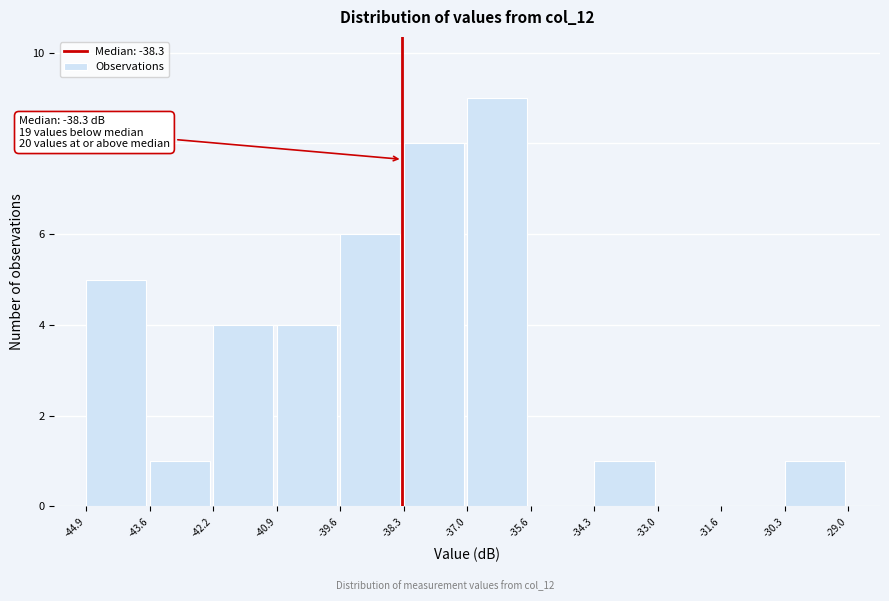

Over which range of the x-axis is the bar tallest?

-37.0 to -35.6